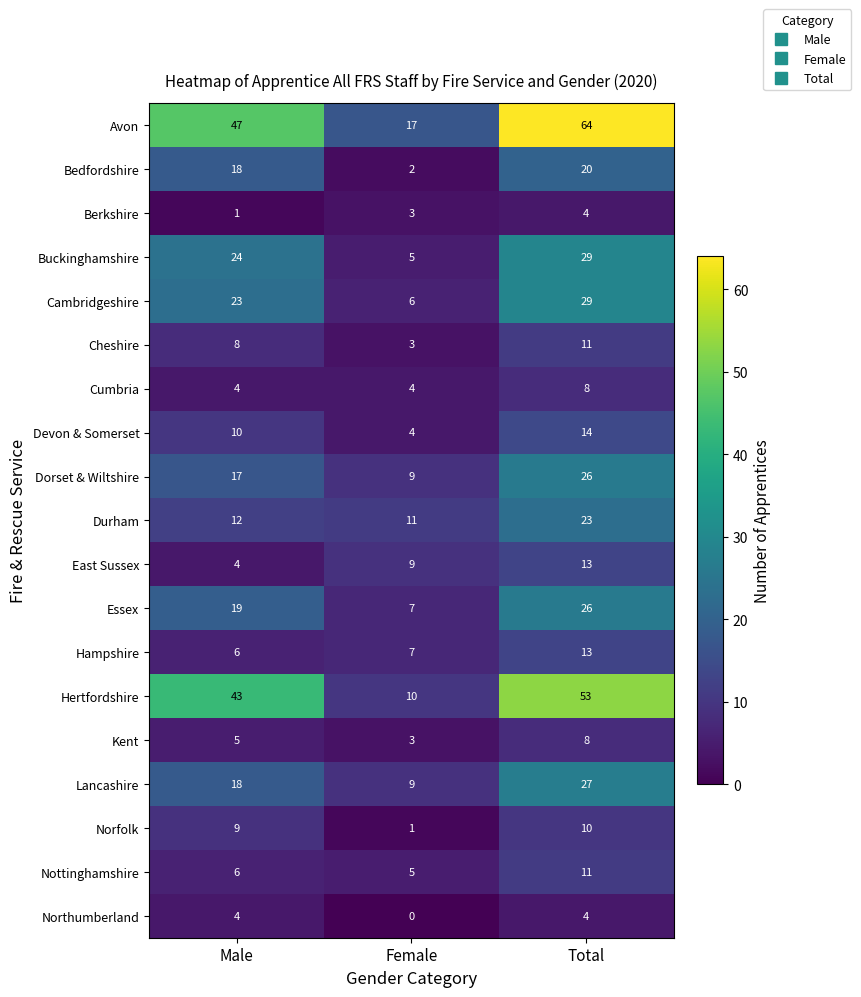

Which series changed the most between Male and Total?

Avon